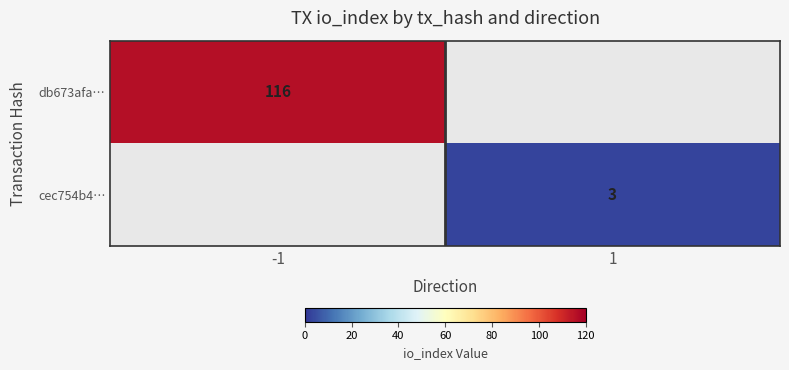

The value of cec754b4… at 1 is 3. True or false?

True